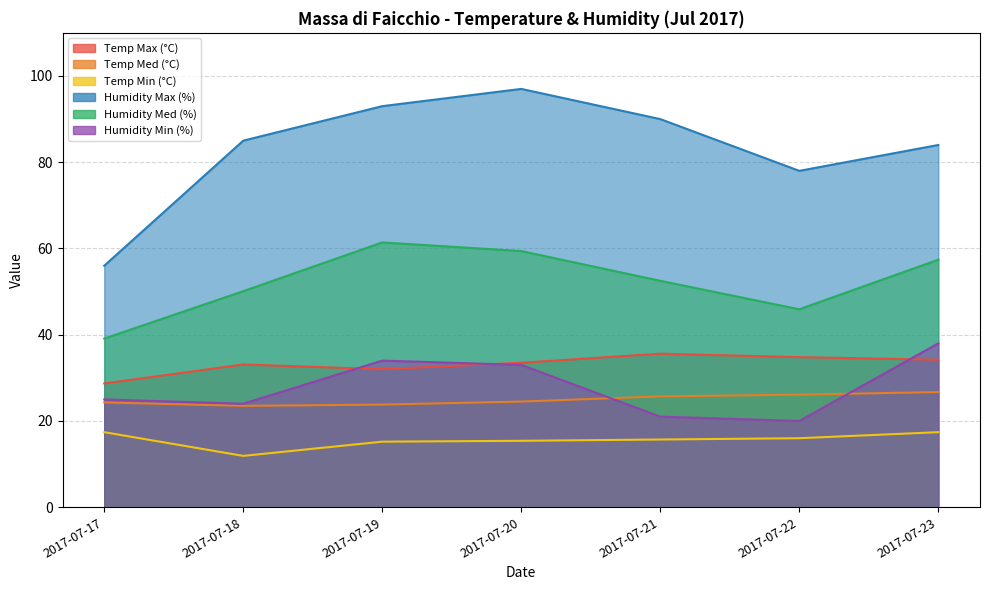

What is the difference between the Temp Max (°C) values at 2017-07-22 and 2017-07-19?

2.8